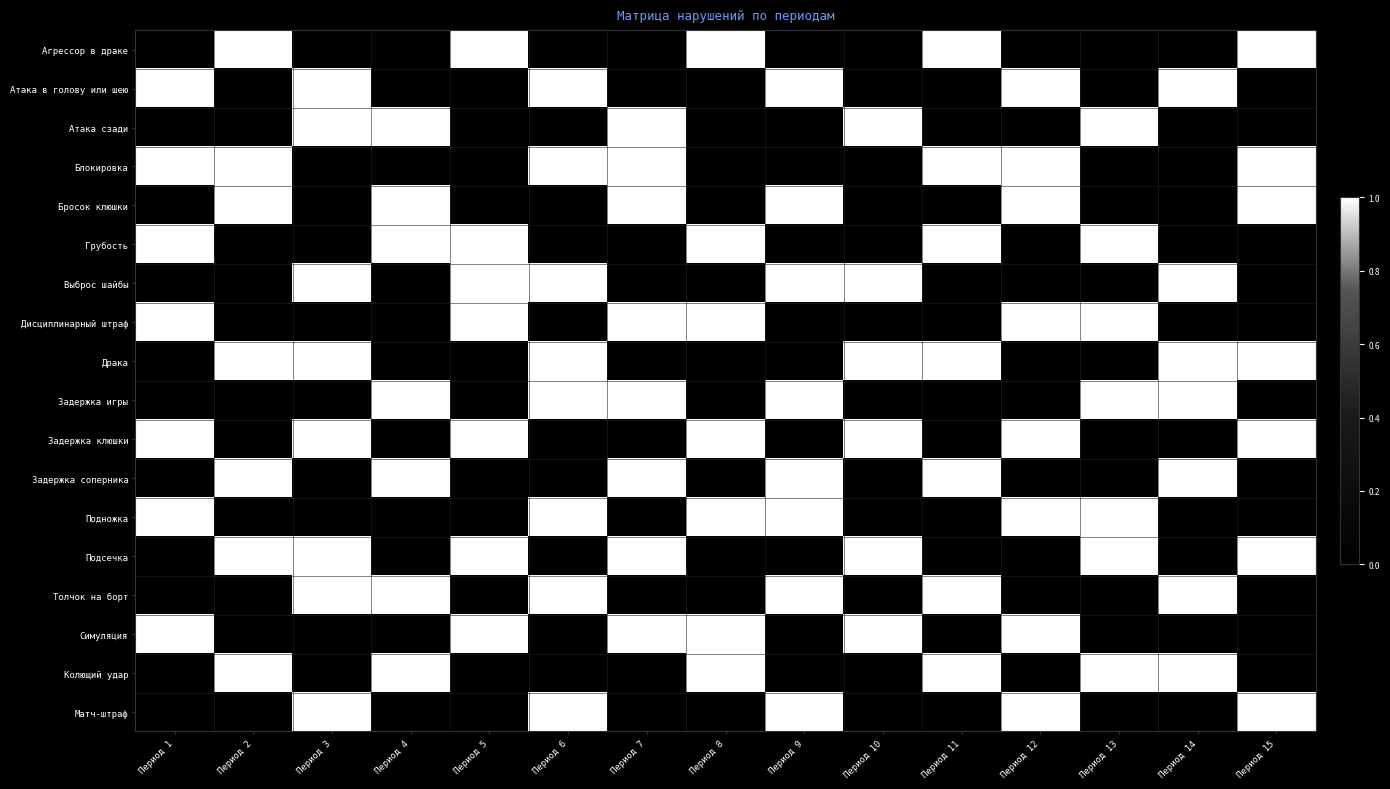

At Период 11, list the series in order from largest to smallest.

Агрессор в драке, Блокировка, Грубость, Драка, Задержка соперника, Толчок на борт, Колющий удар, Атака в голову или шею, Атака сзади, Бросок клюшки, Выброс шайбы, Дисциплинарный штраф, Задержка игры, Задержка клюшки, Подножка, Подсечка, Симуляция, Матч-штраф